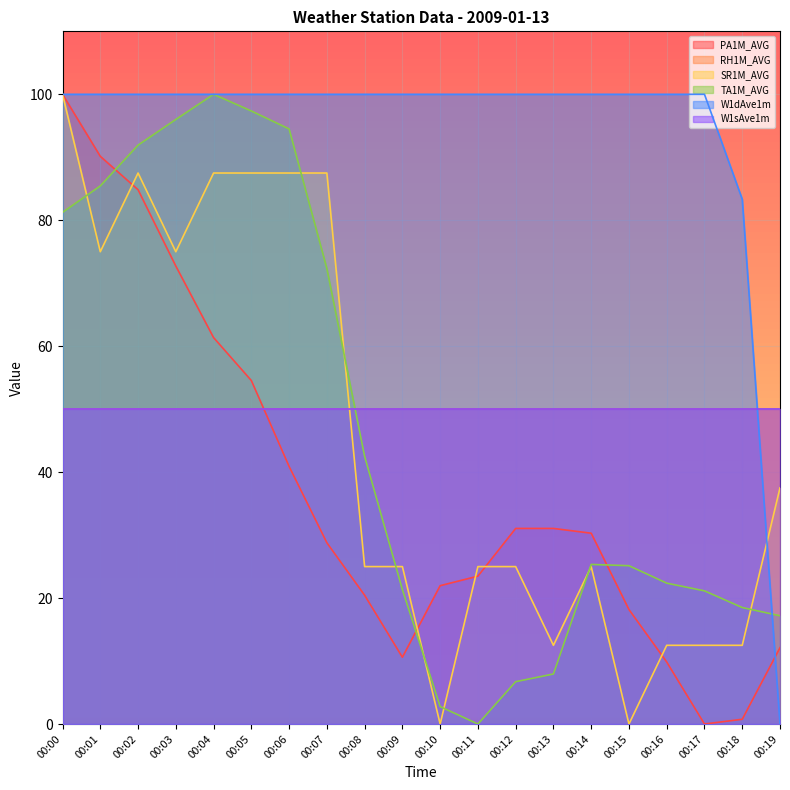

How many interior local valleys does the SR1M_AVG series have?

5